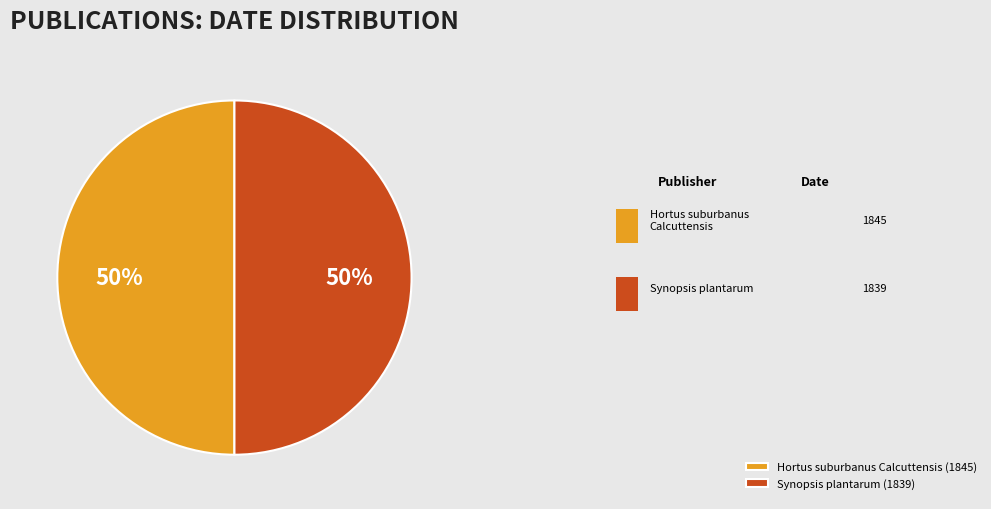

Is the sum of Hortus suburbanus Calcuttensis (1845) and Synopsis plantarum (1839) greater than half?

Yes